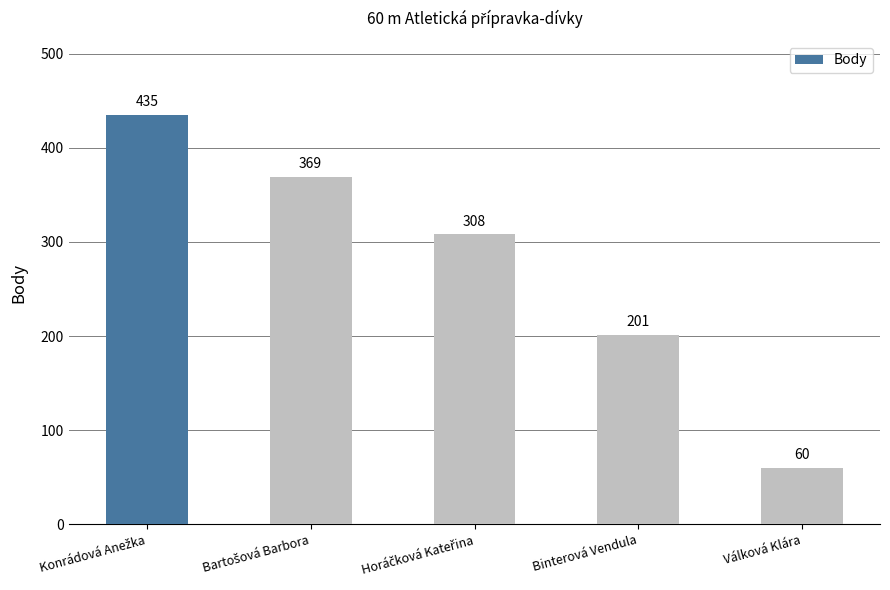

Are the bars grouped side by side (vs. stacked)?

No